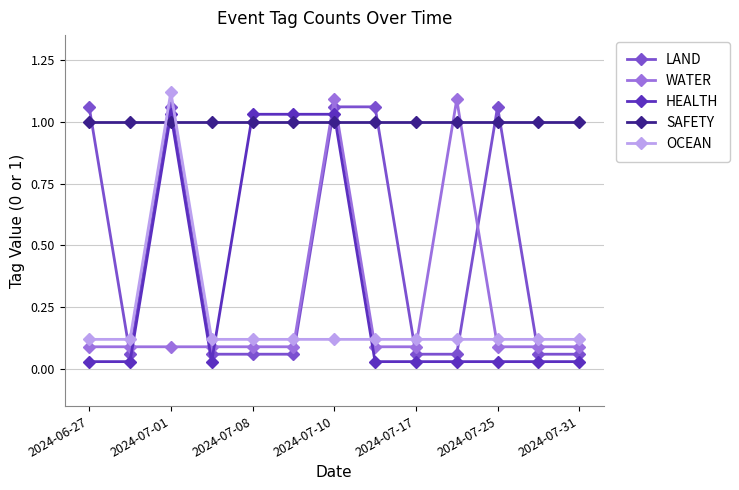

What is the difference between the second highest and minimum values in the LAND series?

1.0